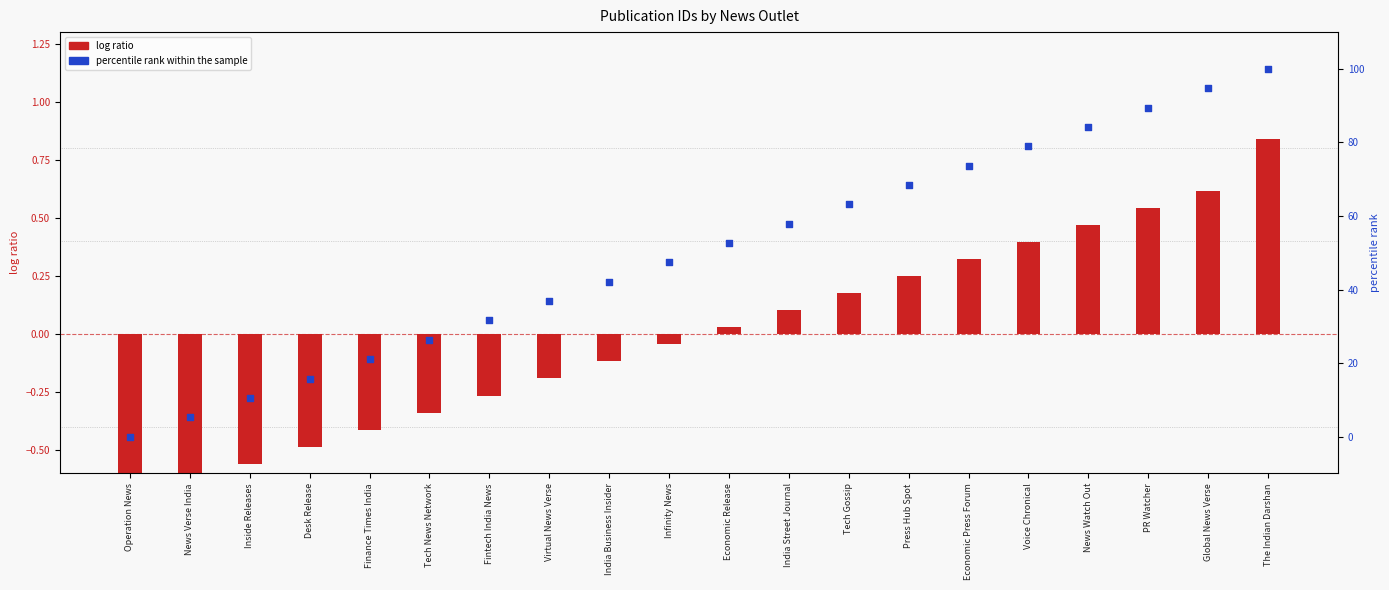

At which category is the sum across all series the highest?

The Indian Darshan